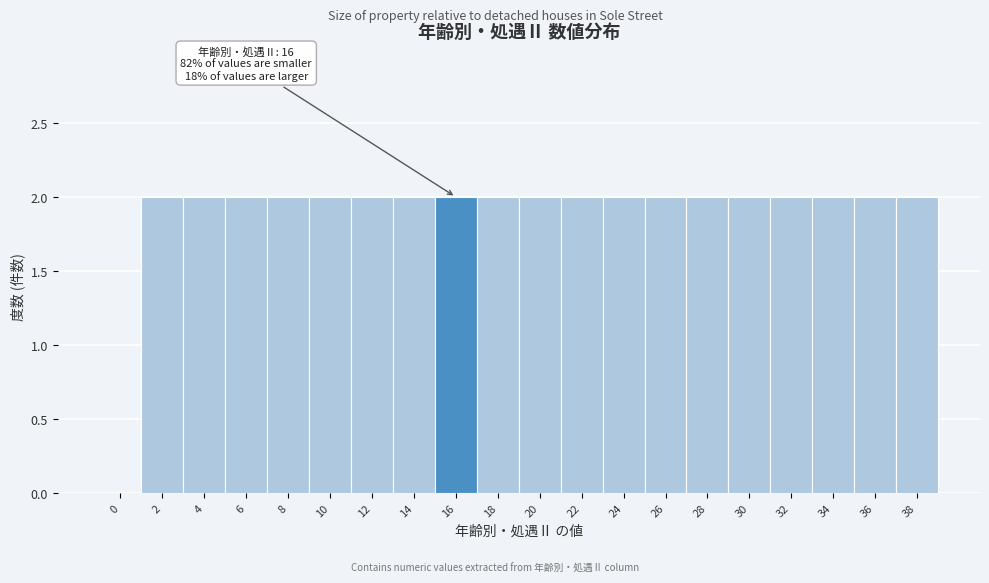

Reading left to right, extract all data points from this chart.

0=0	2=2	4=2	6=2	8=2	10=2	12=2	14=2	16=2	18=2	20=2	22=2	24=2	26=2	28=2	30=2	32=2	34=2	36=2	38=2